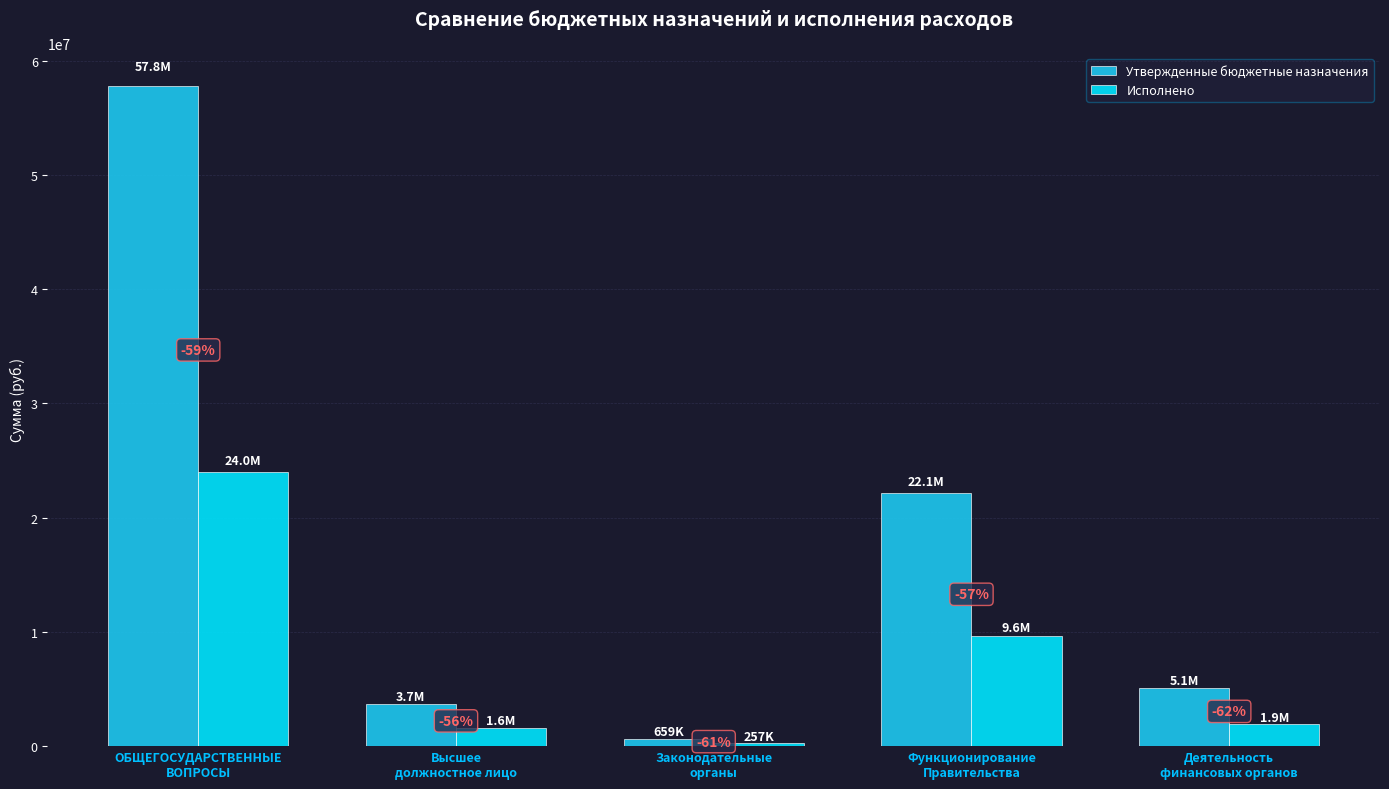

Reading left to right, extract all data points from this chart.

Утвержденные бюджетные назначения: ОБЩЕГОСУДАРСТВЕННЫЕ
ВОПРОСЫ=57787969.3	Высшее
должностное лицо=3684075.6	Законодательные
органы=658562.0	Функционирование
Правительства=22149148.8	Деятельность
финансовых органов=5066205.7
Исполнено: ОБЩЕГОСУДАРСТВЕННЫЕ
ВОПРОСЫ=23965301.8	Высшее
должностное лицо=1614373.3	Законодательные
органы=257260.9	Функционирование
Правительства=9616815.2	Деятельность
финансовых органов=1922077.1